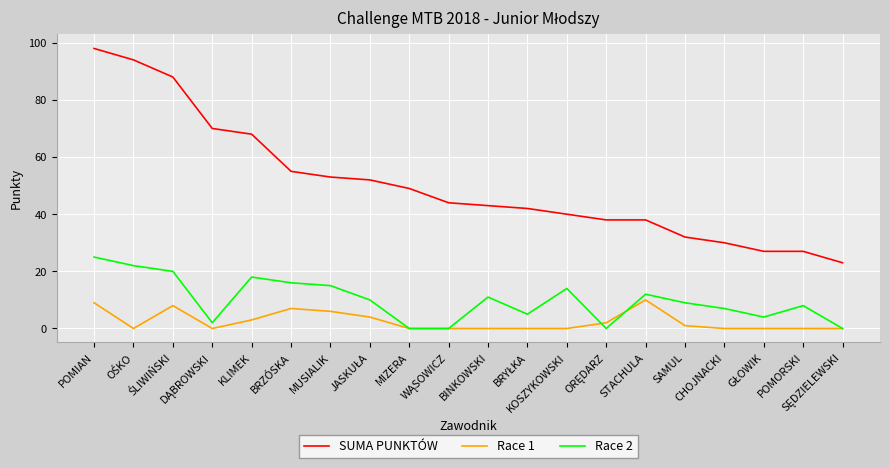

Reading left to right, list all the values displayed in this chart.

SUMA PUNKTÓW: 98	94	88	70	68	55	53	52	49	44	43	42	40	38	38	32	30	27	27	23
Race 1: 9	0	8	0	3	7	6	4	0	0	0	0	0	2	10	1	0	0	0	0
Race 2: 25	22	20	2	18	16	15	10	0	0	11	5	14	0	12	9	7	4	8	0